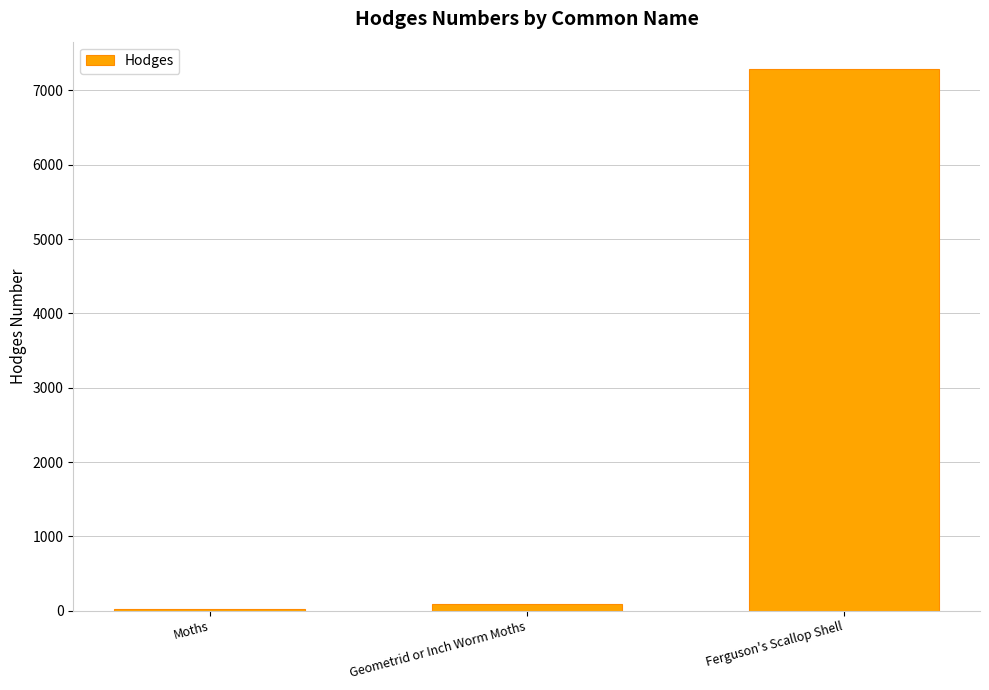

Reading left to right, transcribe all the data shown in this chart.

Moths=29.0	Geometrid or Inch Worm Moths=91.3	Ferguson's Scallop Shell=7292.0